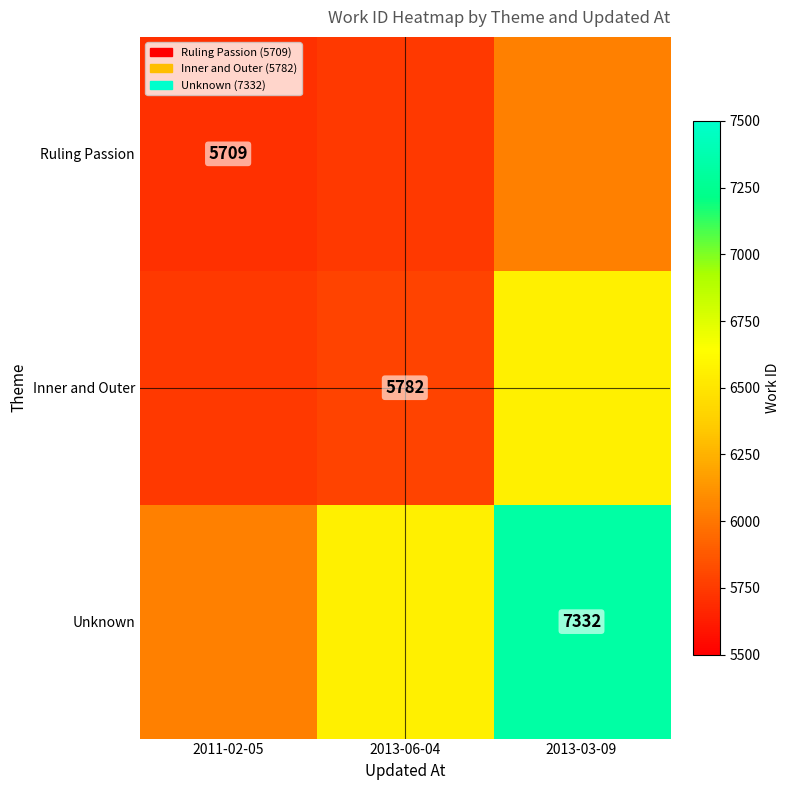

The value of Ruling Passion at 2011-02-05 is 5709. True or false?

True